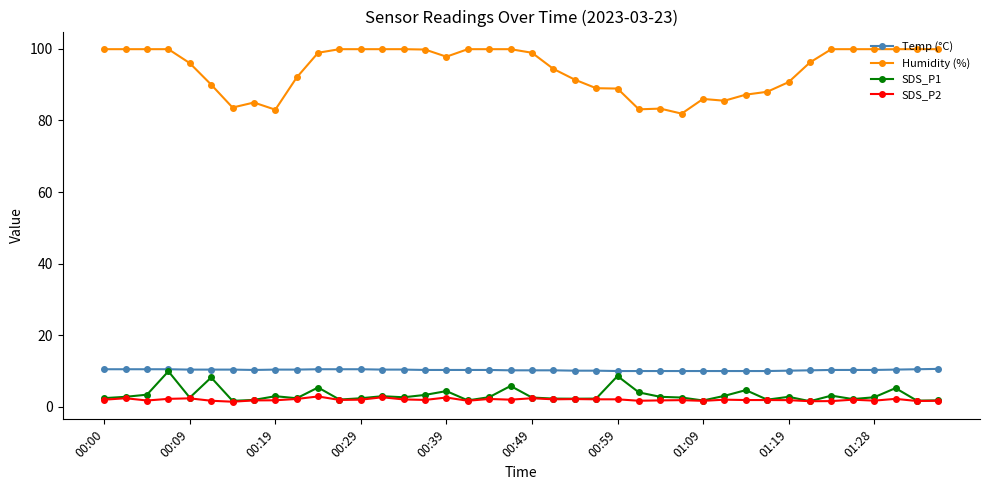

True or false: SDS_P2 has more than 1 points higher than both neighbors.

True